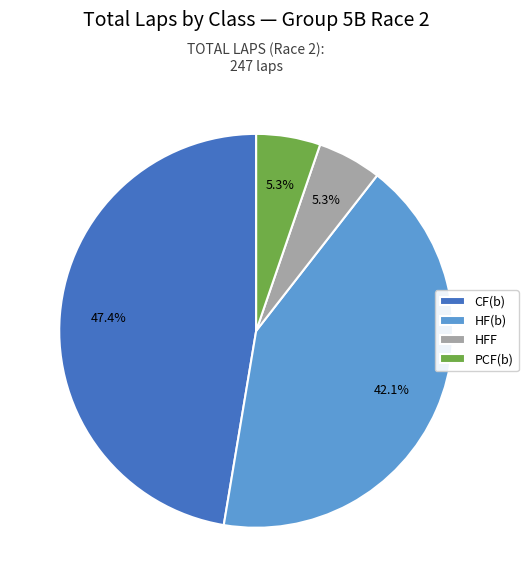

What percentage is the CF(b) slice, to the nearest percent?

47%